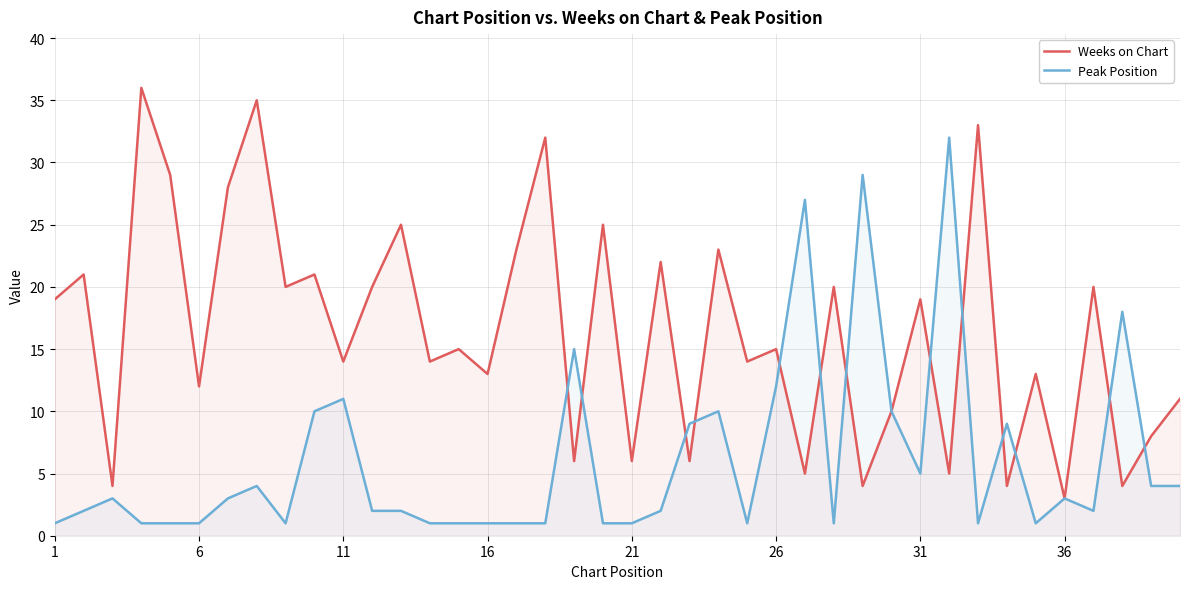

What is the highest value of the Peak Position series?

32